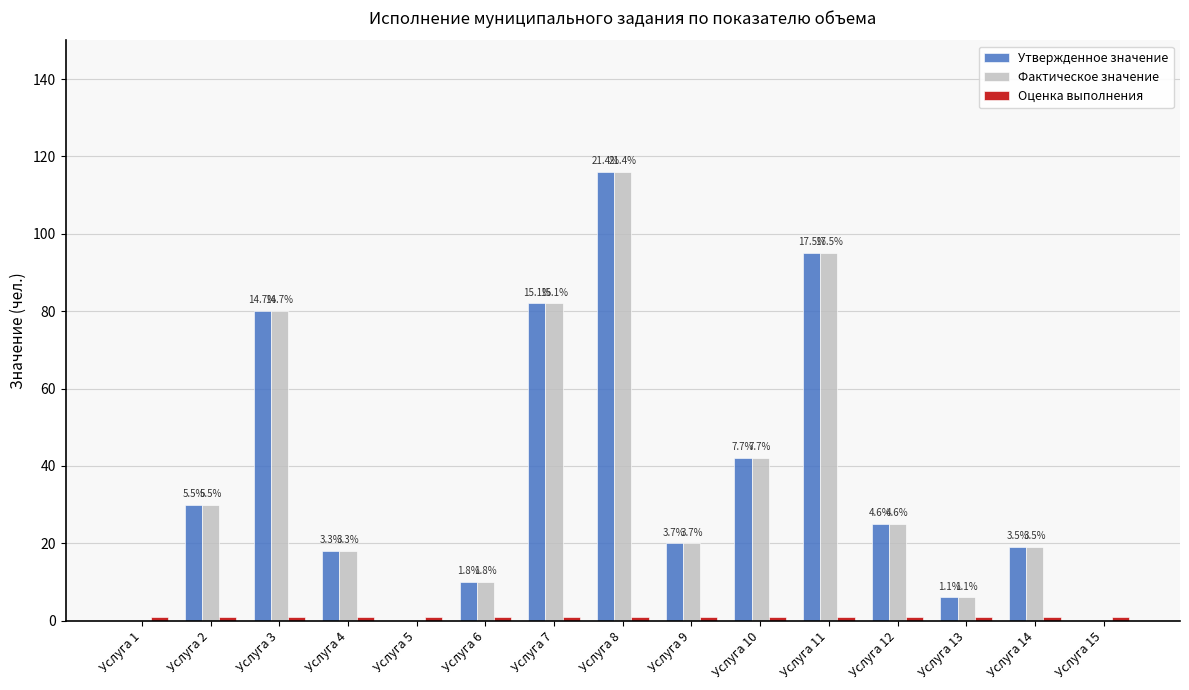

At Услуга 10, list the series in order from smallest to largest.

Оценка выполнения, Утвержденное значение, Фактическое значение